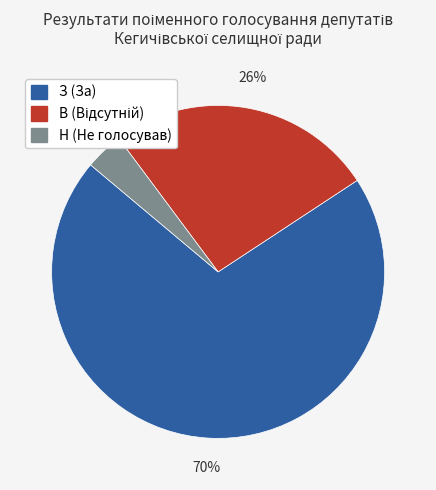

How many segments does this pie chart have?

3